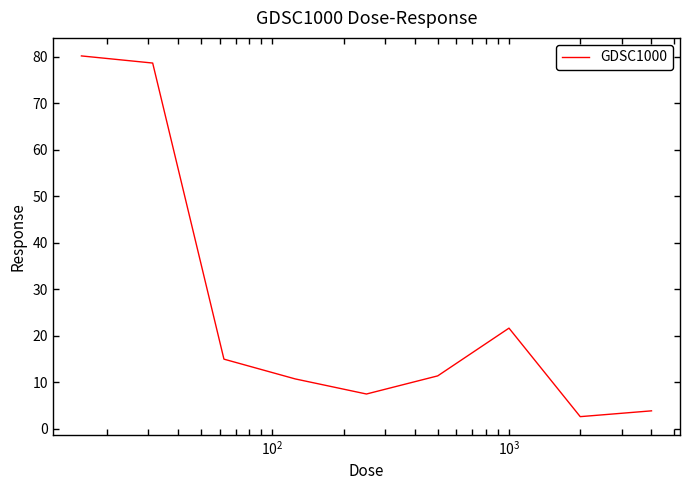

What is the maximum value shown in the chart?

80.2